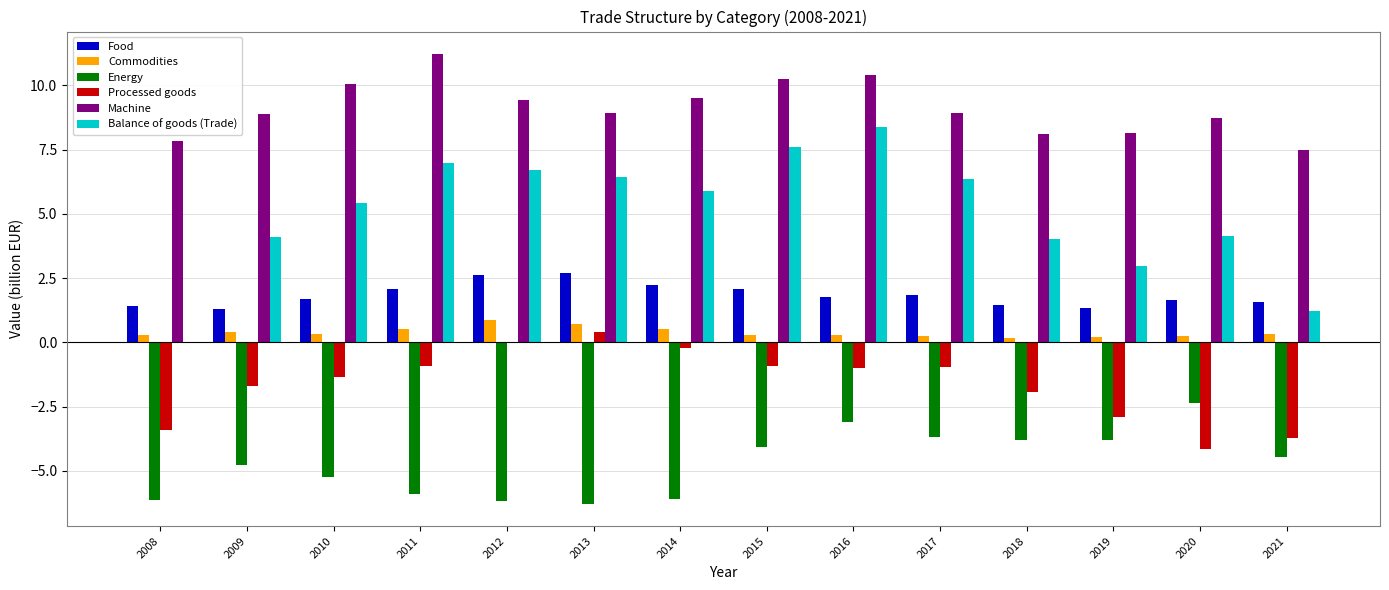

At which category is the sum across all series the highest?

2016